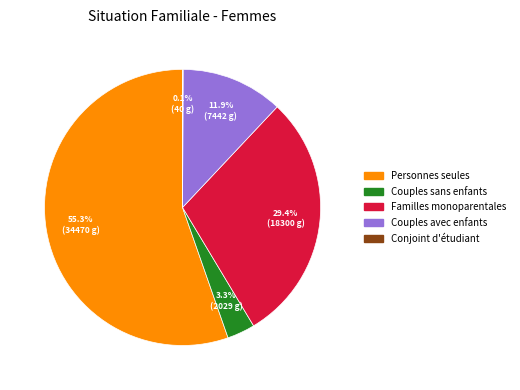

Which slice is the largest?

Personnes seules